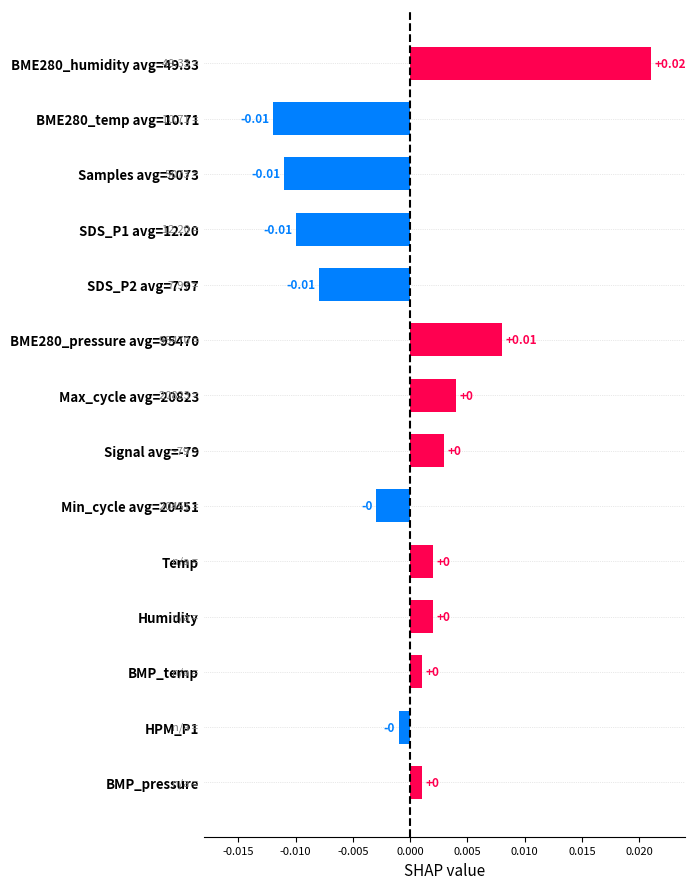

Which has a higher value, BMP_temp or Samples avg=5073?

BMP_temp